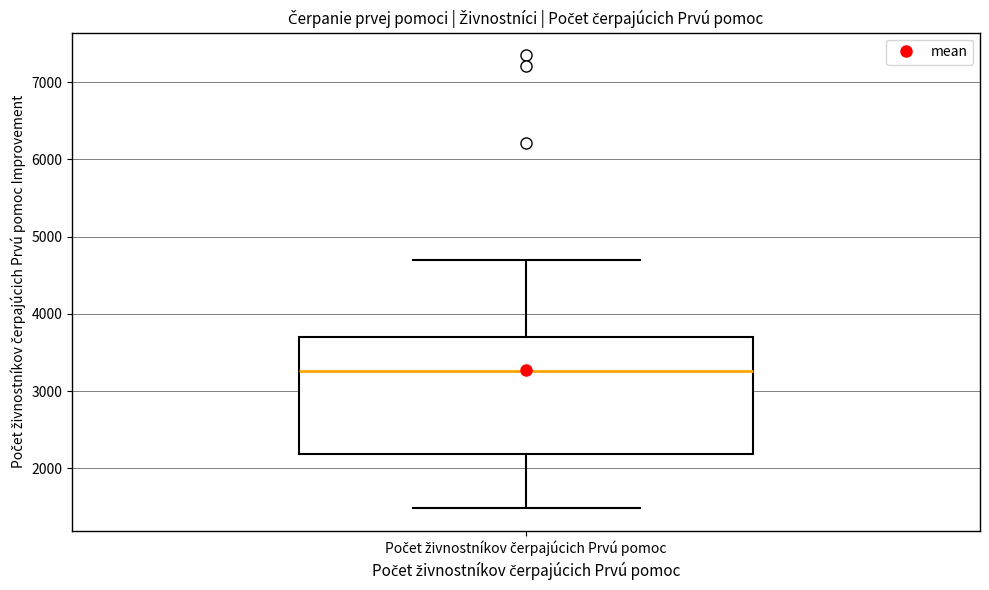

Read this box plot against the y-axis: the position of the median line, the range covered by the box, and the ends of both whiskers. The values are not printed on the chart, so give them approximately, as read against the axis.

median 3300, box 2200 to 3700, whiskers 1500 to 4700